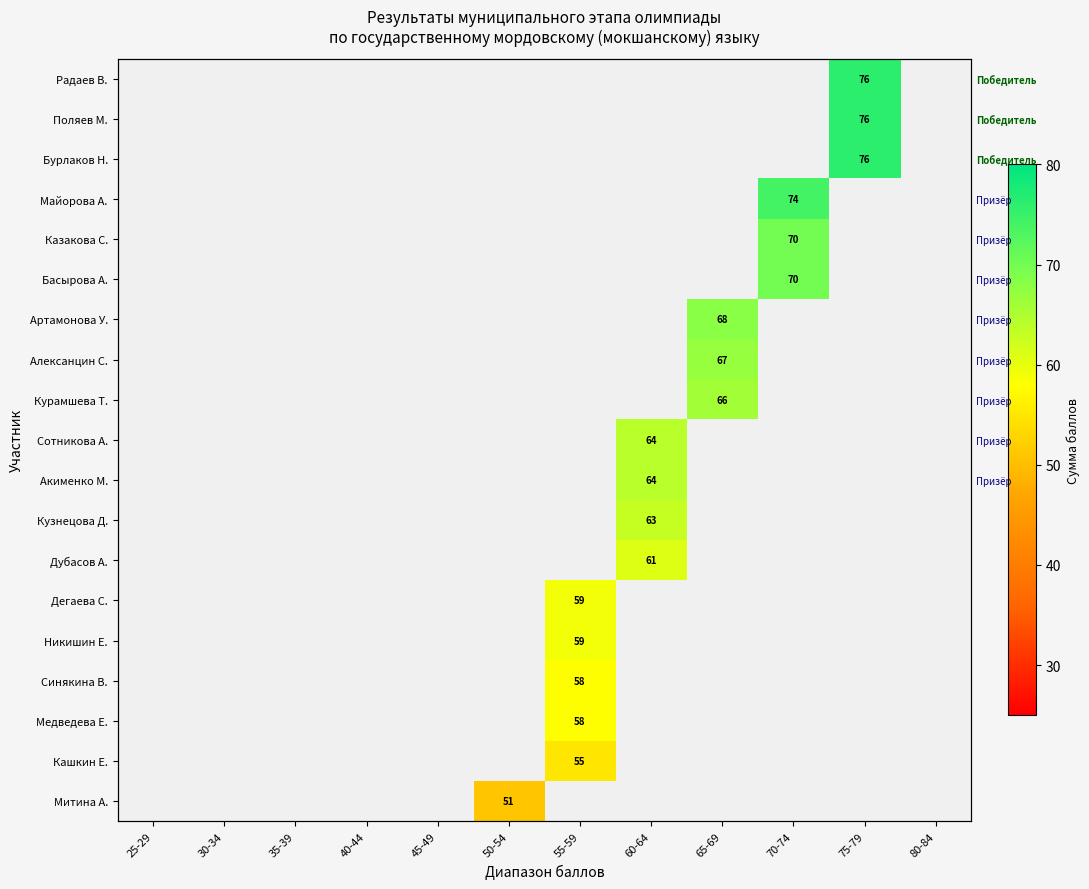

At 70-74, list the series in order from largest to smallest.

Майорова А., Казакова С., Басырова А., Радаев В., Поляев М., Бурлаков Н., Артамонова У., Алексанцин С., Курамшева Т., Сотникова А., Акименко М., Кузнецова Д., Дубасов А., Дегаева С., Никишин Е., Синякина В., Медведева Е., Кашкин Е., Митина А.